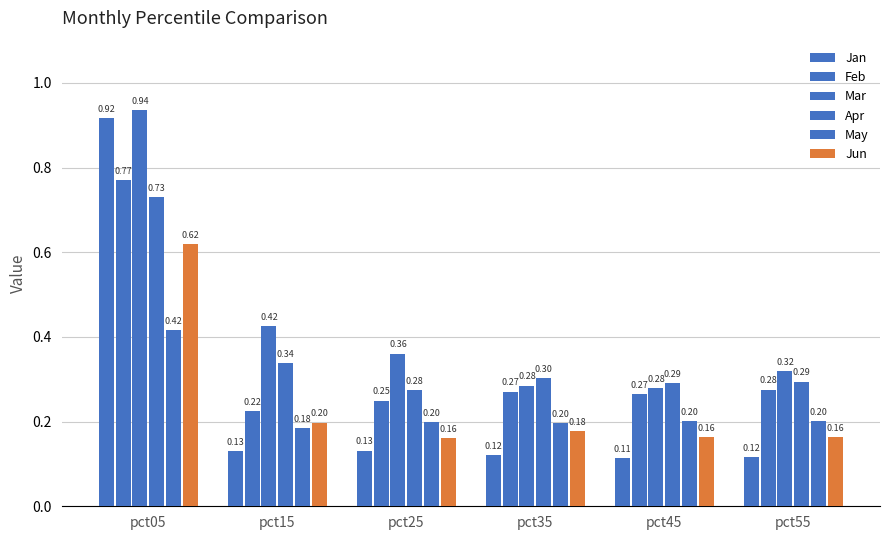

Reading left to right, what are all the values shown in this chart?

Jan: 0.9	0.1	0.1	0.1	0.1	0.1
Feb: 0.8	0.2	0.2	0.3	0.3	0.3
Mar: 0.9	0.4	0.4	0.3	0.3	0.3
Apr: 0.7	0.3	0.3	0.3	0.3	0.3
May: 0.4	0.2	0.2	0.2	0.2	0.2
Jun: 0.6	0.2	0.2	0.2	0.2	0.2